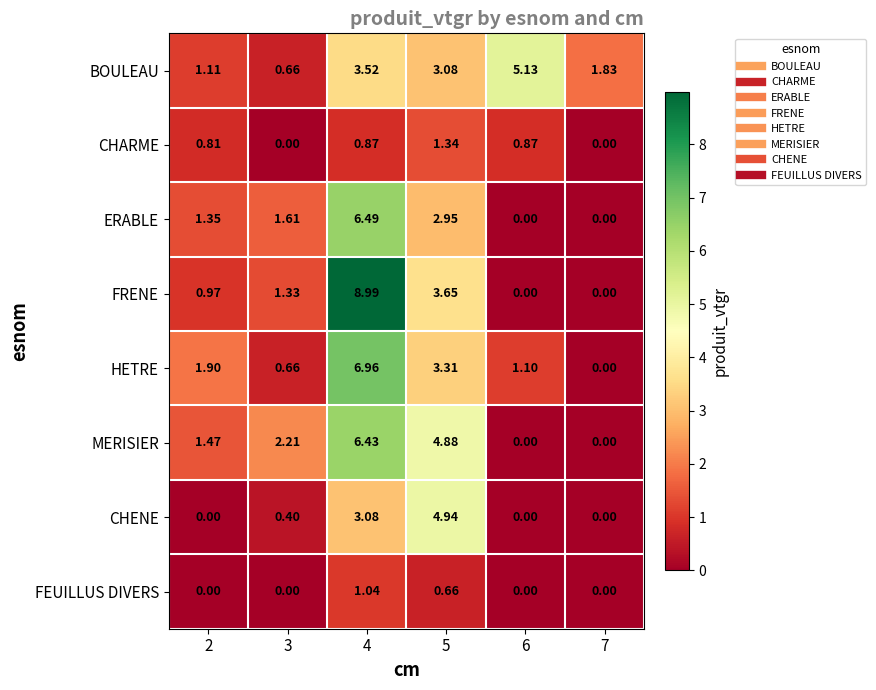

Which series has the largest range (max minus min)?

FRENE